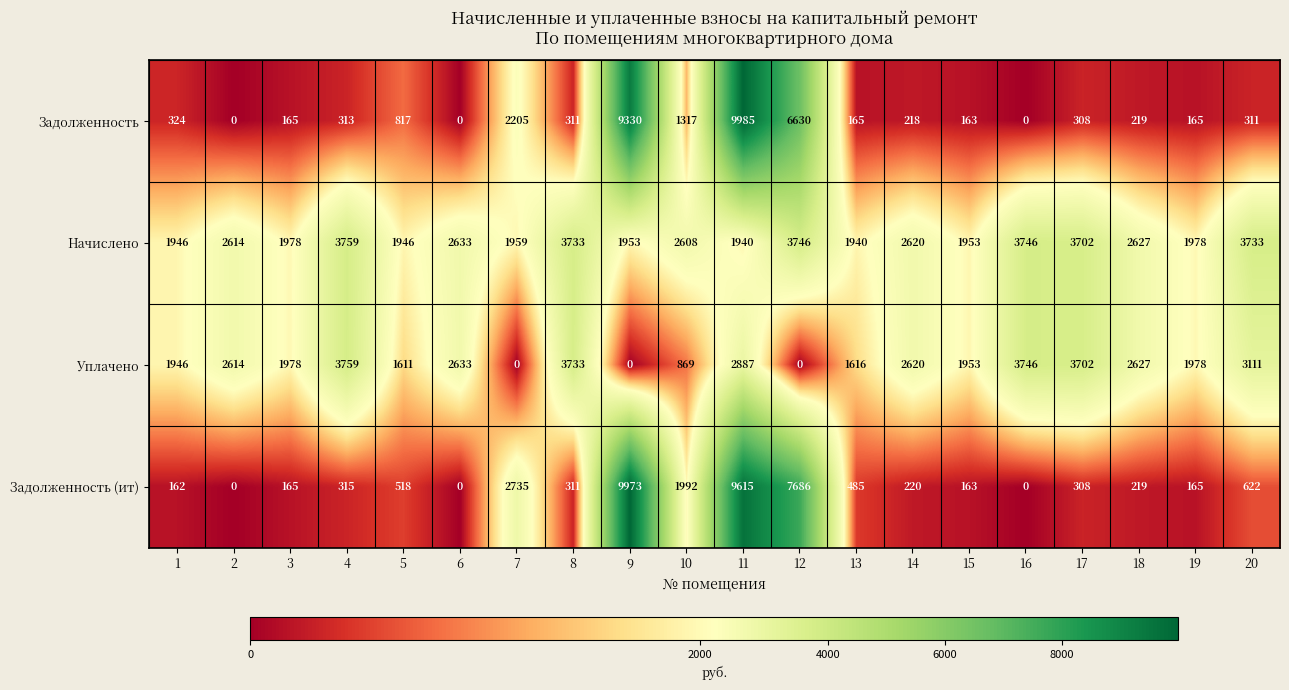

Rank the series at 12 from lowest to highest value.

Уплачено, Начислено, Задолженность, Задолженность (ит)